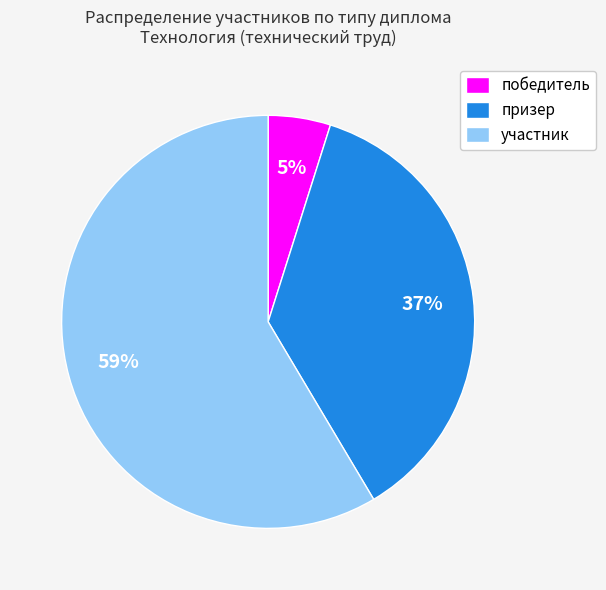

Which slice represents more than half of the pie?

участник